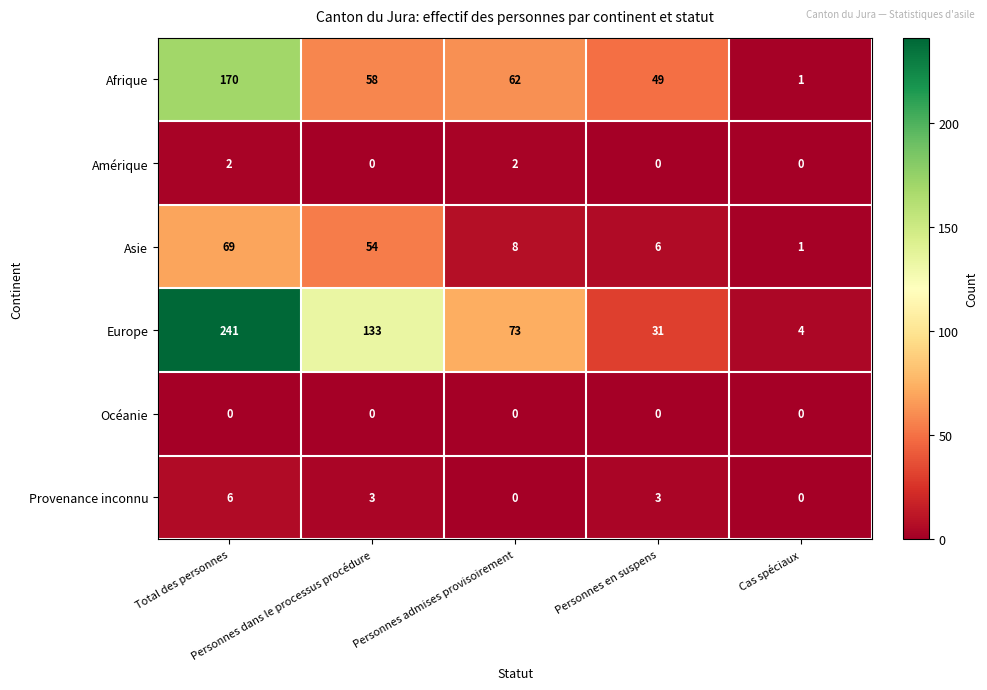

What is the sum of all Afrique values?

340